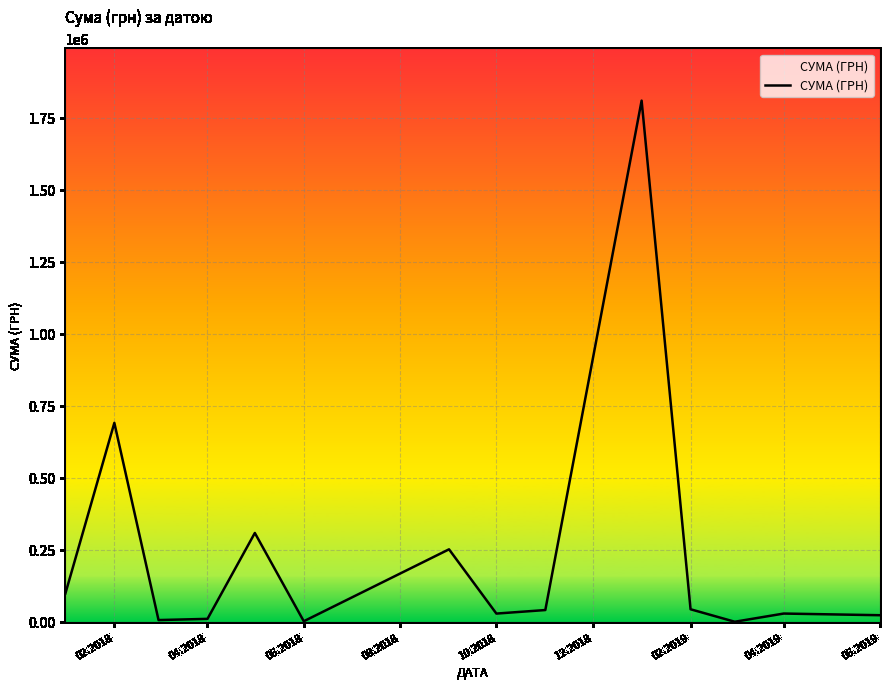

What is the sum of all values?

3346433.2